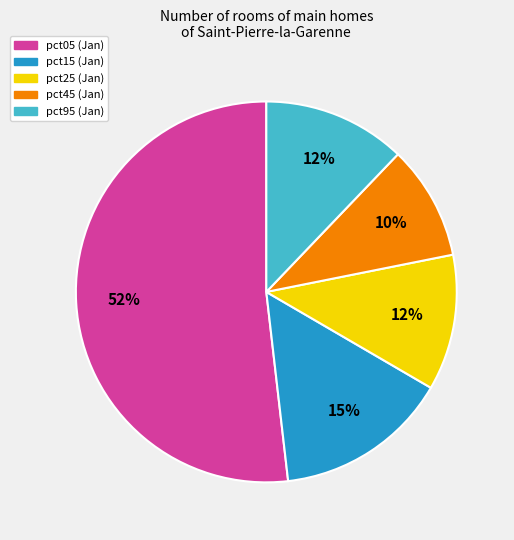

To the nearest percent, what is the average slice percentage?

20%